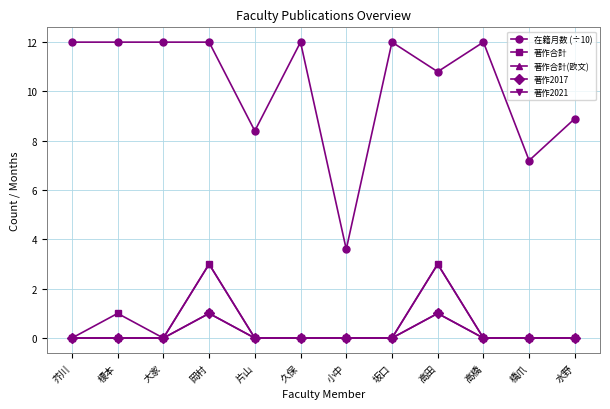

Which series has the largest total across all categories?

在籍月数 (÷10)